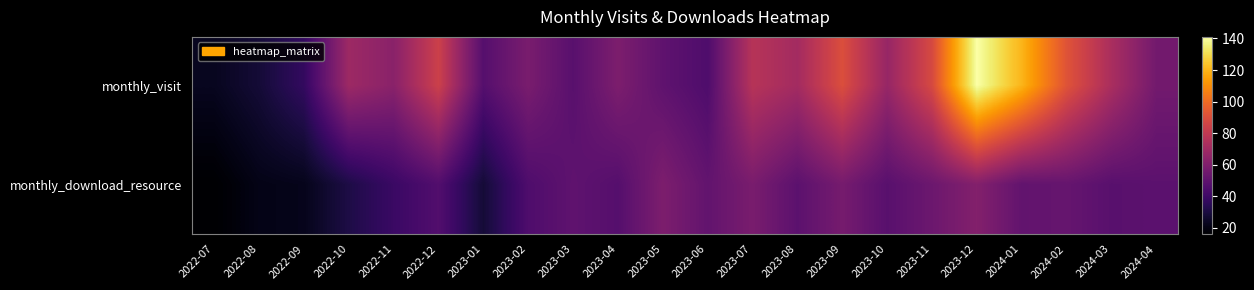

Reading right to left, what are all the values shown in this chart?

monthly_visit: 2024-04=56	2024-03=73	2024-02=92	2024-01=120	2023-12=141	2023-11=88	2023-10=67	2023-09=90	2023-08=71	2023-07=77	2023-06=45	2023-05=50	2023-04=59	2023-03=48	2023-02=58	2023-01=47	2022-12=84	2022-11=63	2022-10=69	2022-09=37	2022-08=28	2022-07=23
monthly_download_resource: 2024-04=49	2024-03=48	2024-02=52	2024-01=51	2023-12=61	2023-11=54	2023-10=48	2023-09=57	2023-08=49	2023-07=58	2023-06=51	2023-05=59	2023-04=47	2023-03=50	2023-02=45	2023-01=28	2022-12=46	2022-11=39	2022-10=31	2022-09=22	2022-08=21	2022-07=16